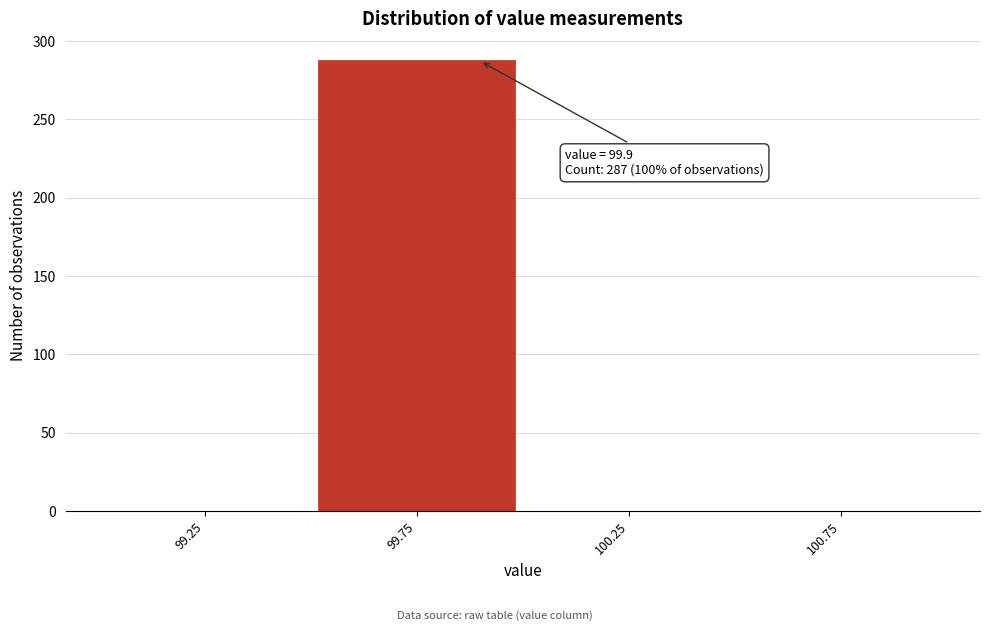

Over which range of the x-axis is the bar tallest?

99.5 to 100.0